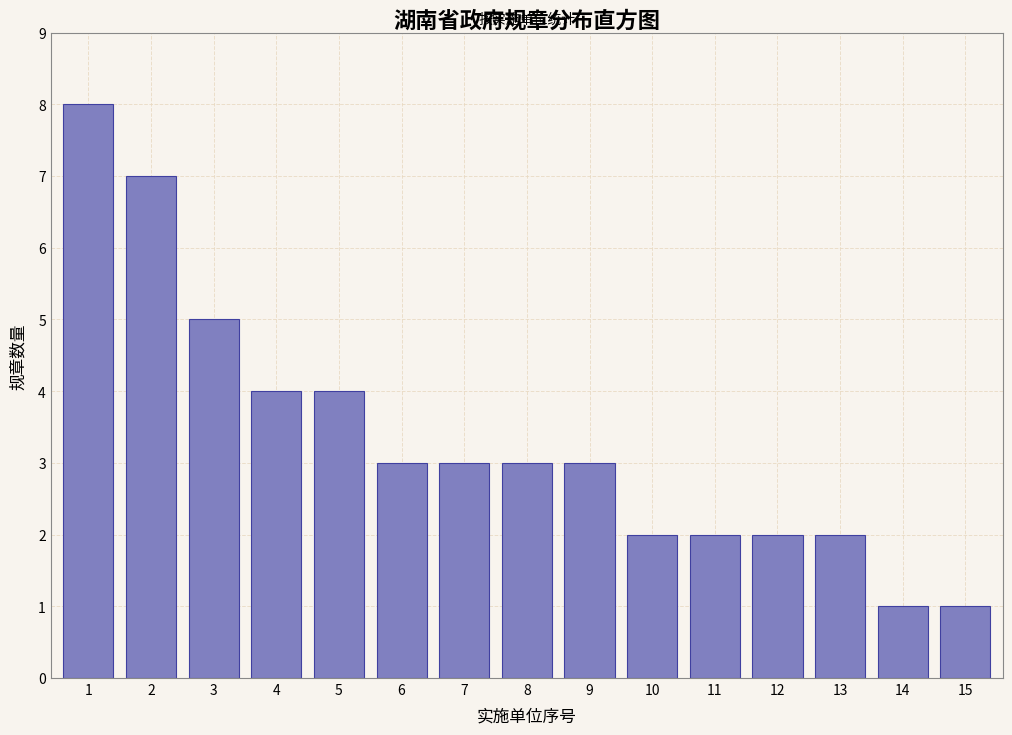

Reading left to right, transcribe all the data shown in this chart.

1=8	2=7	3=5	4=4	5=4	6=3	7=3	8=3	9=3	10=2	11=2	12=2	13=2	14=1	15=1